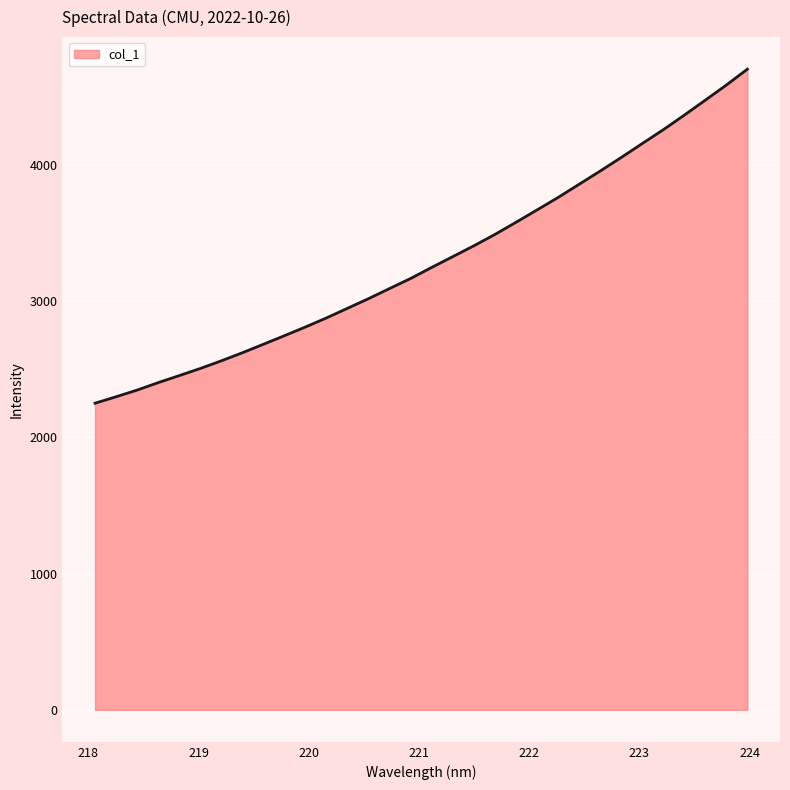

What is the maximum value shown in the chart?

4701.3